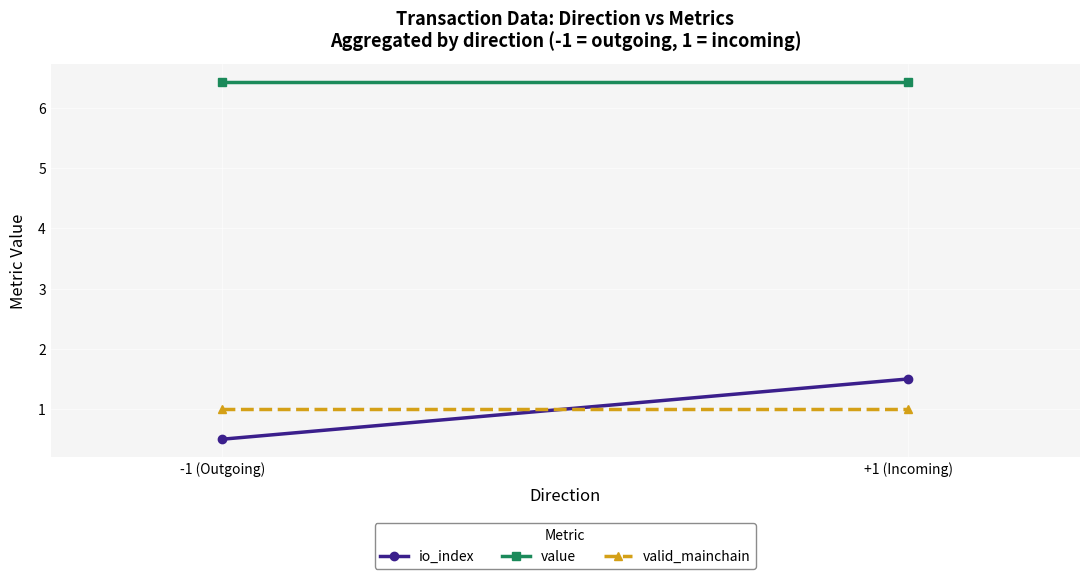

What is the difference between the io_index values at -1 (Outgoing) and +1 (Incoming)?

1.0